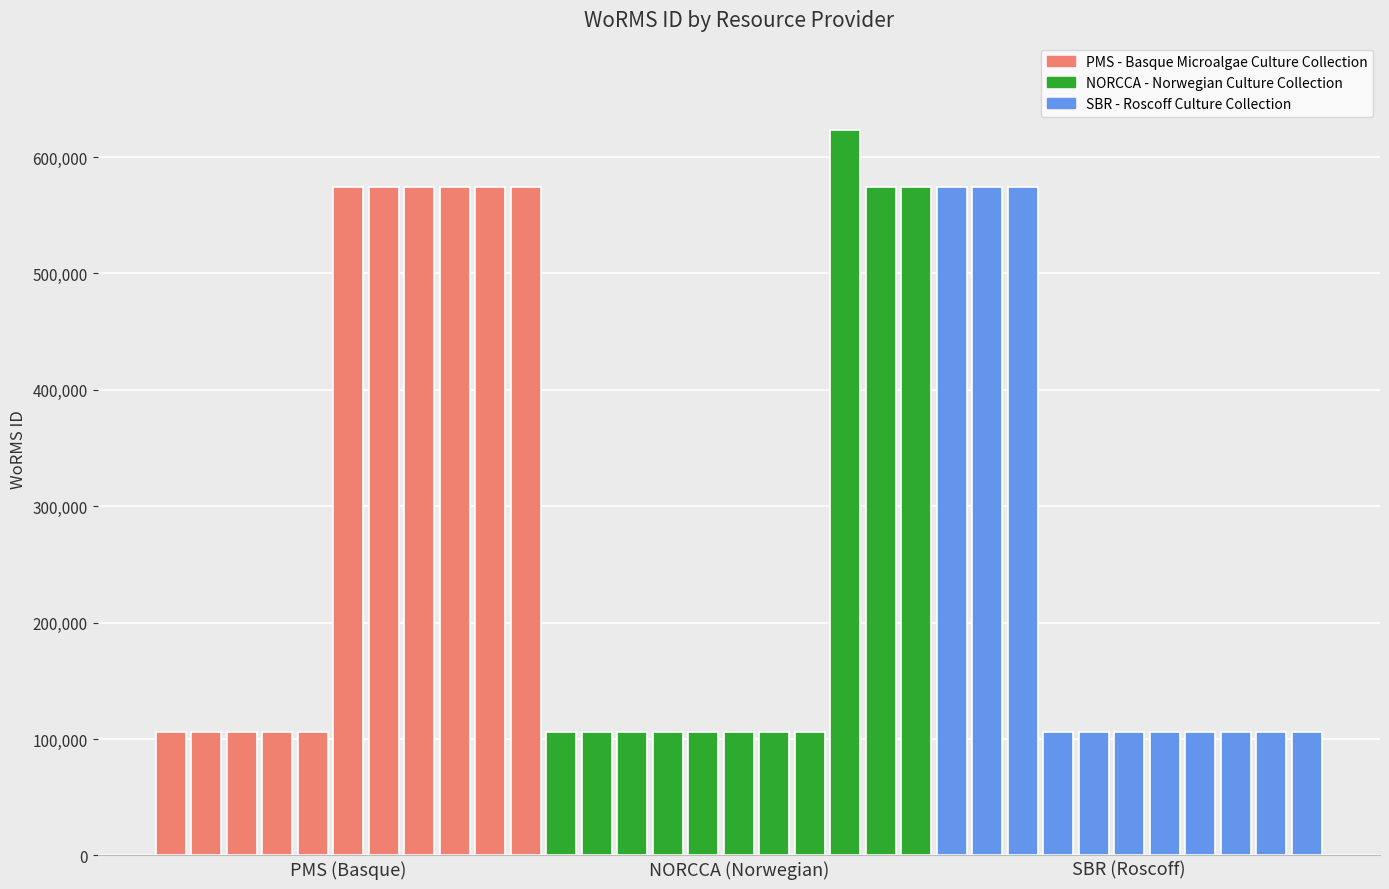

What is the sum of all values?

9169280